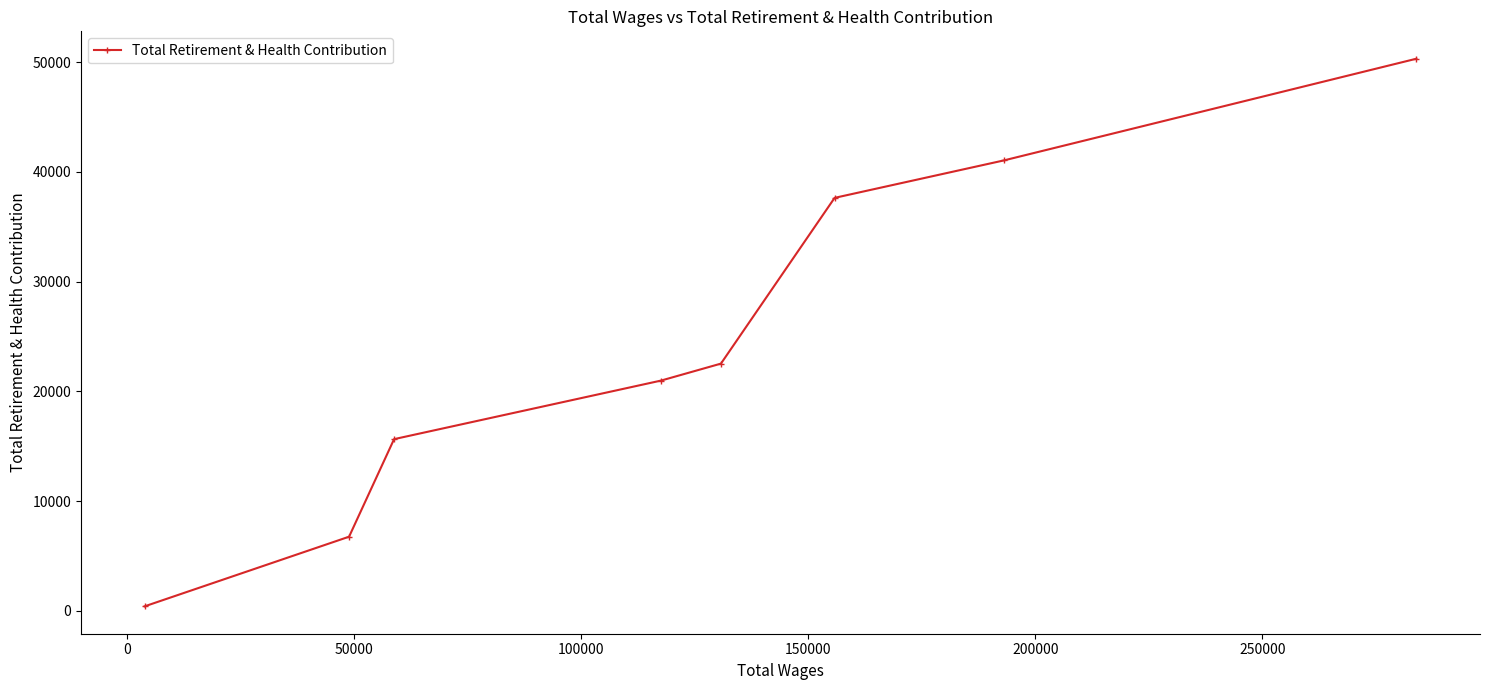

What is the average value?

24414